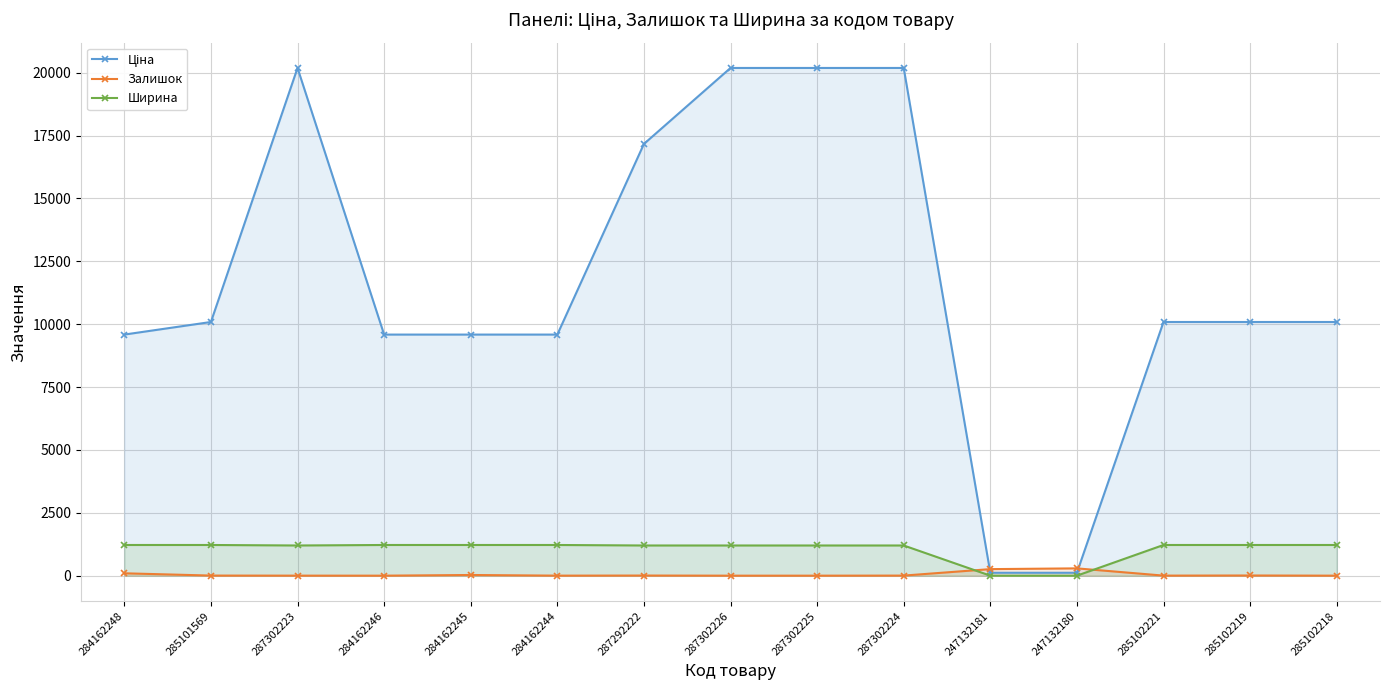

How many data points in Ціна are less than 10085?

6